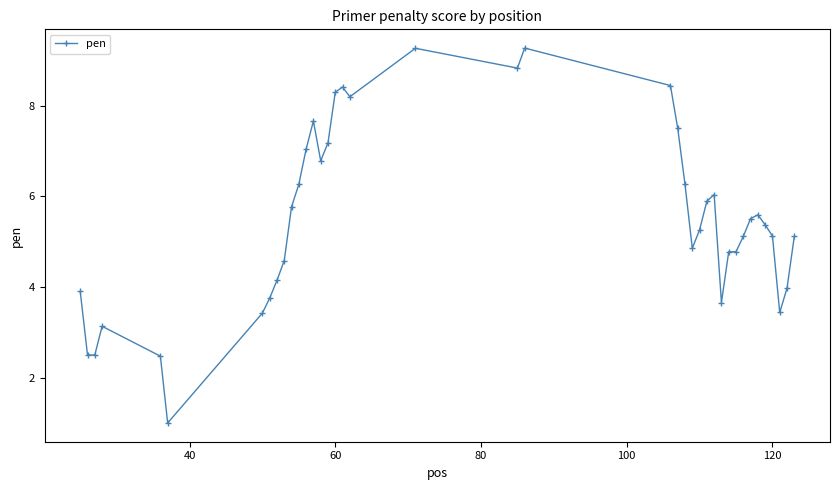

True or false: the data has more than 1 interior local peaks.

True